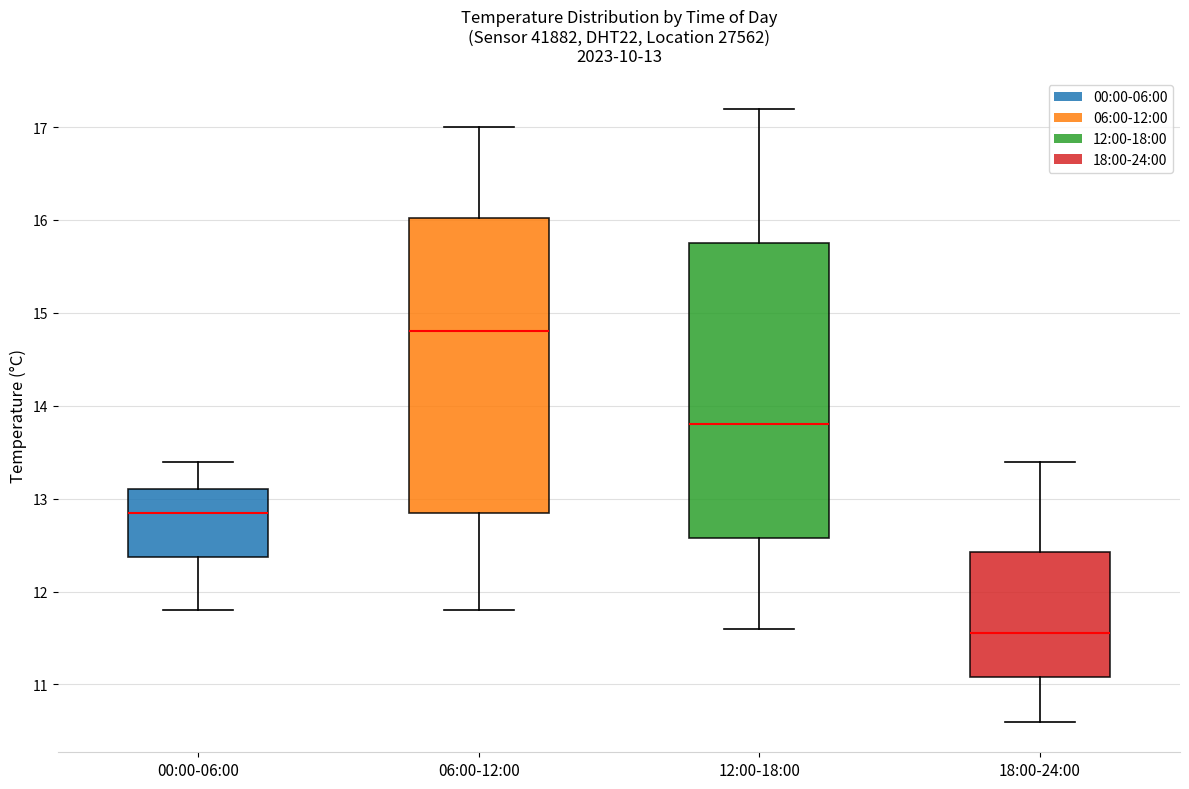

Which box's median line is the lowest?

18:00-24:00